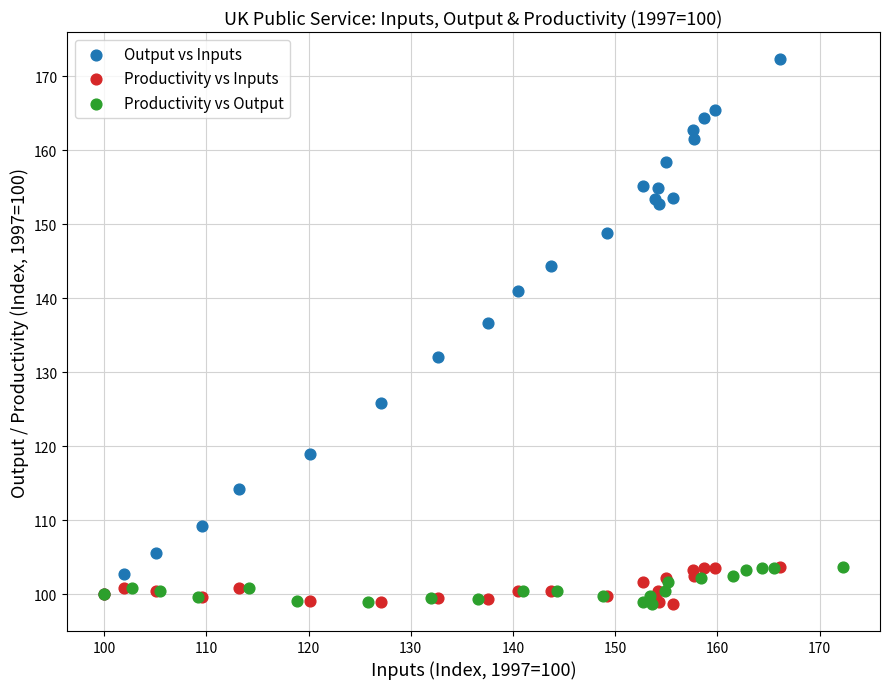

Which series has the largest Y range (max minus min)?

Output vs Inputs